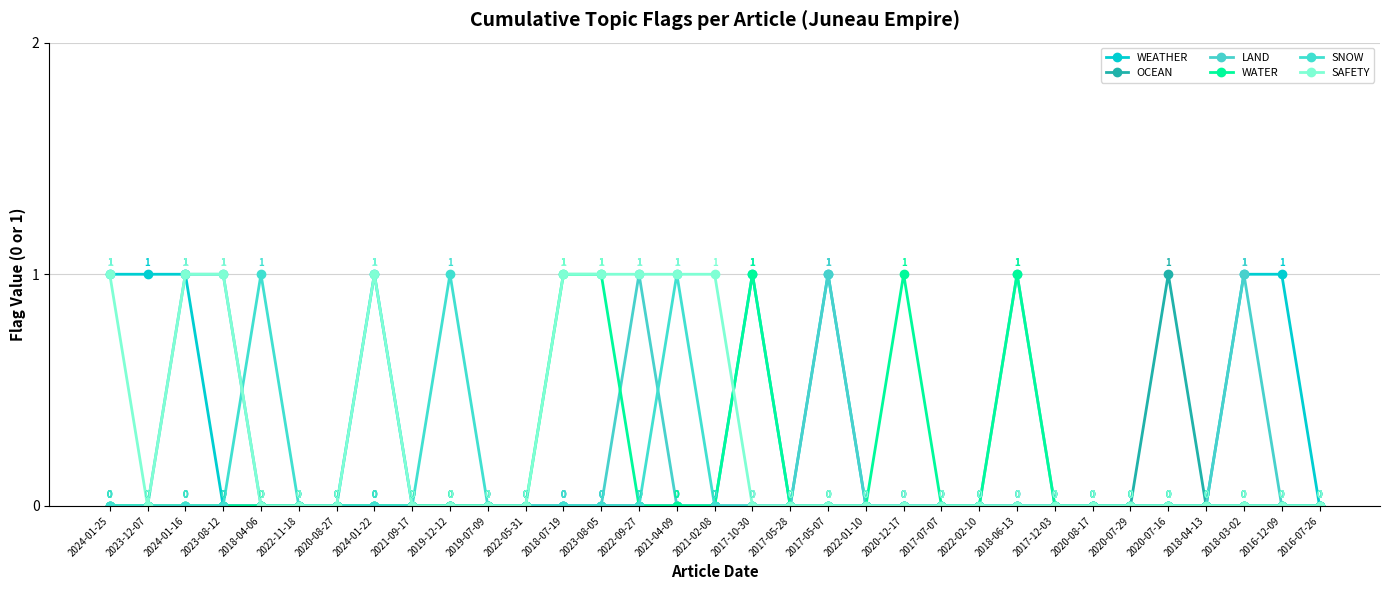

What is the label of the 12th point from the left?

2022-05-31